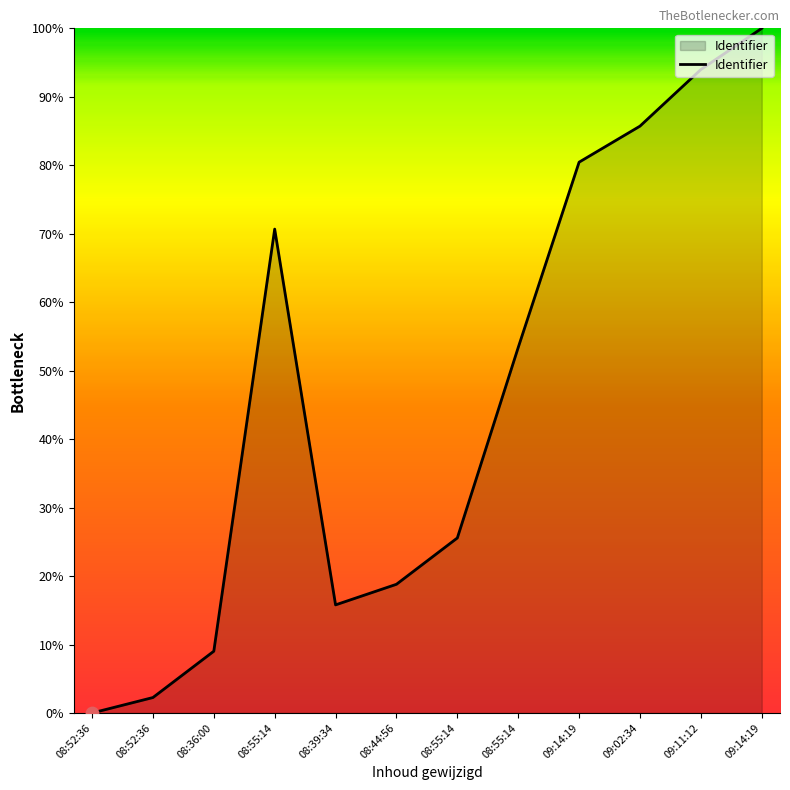

How many lines are shown in the chart?

1